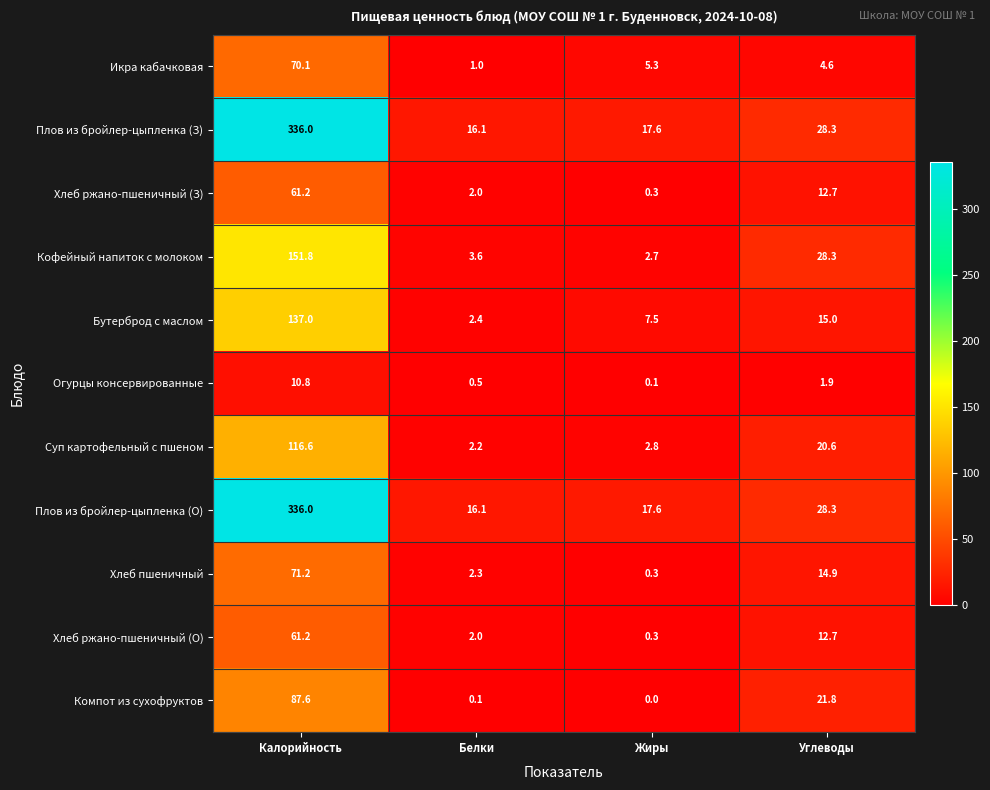

What is the maximum value shown in the chart?

336.0